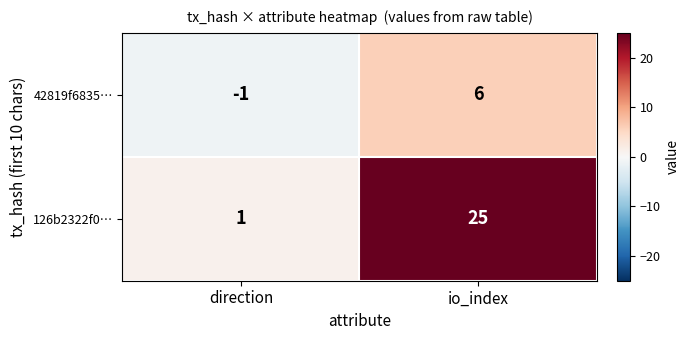

At which category is the sum across all series the highest?

io_index